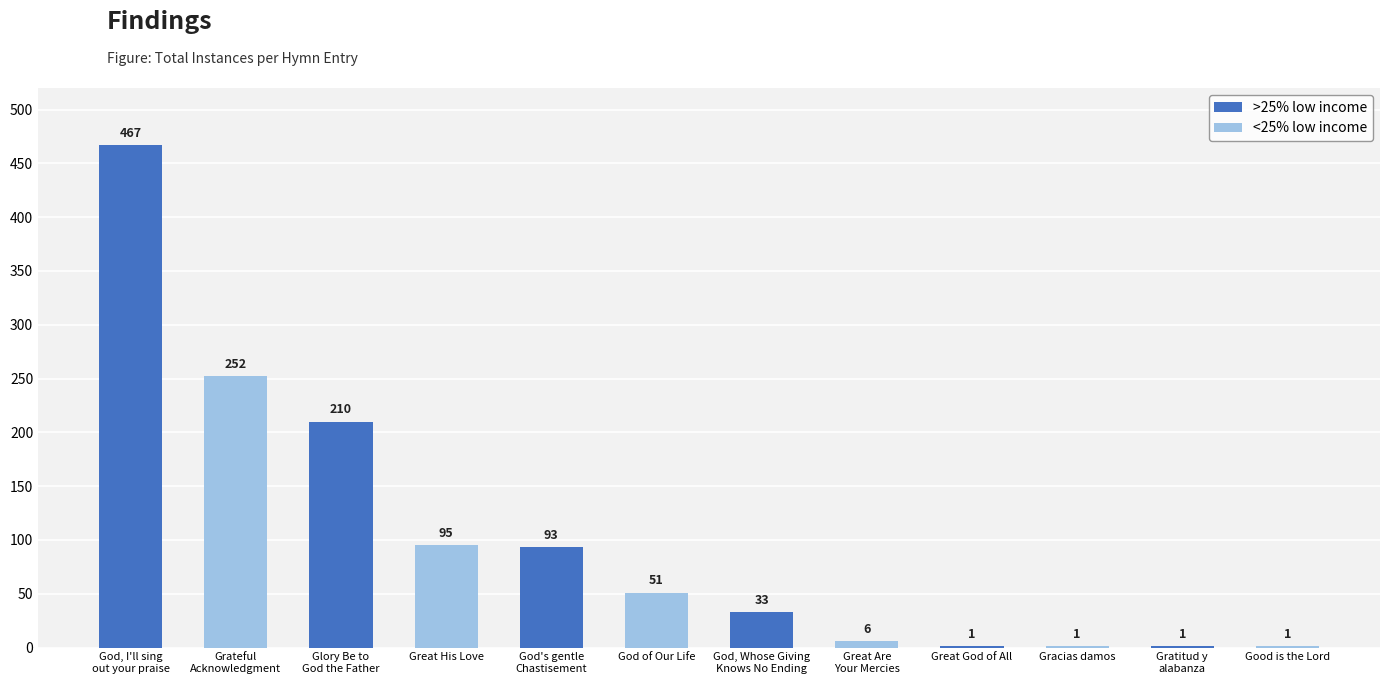

What is the maximum value shown in the chart?

467